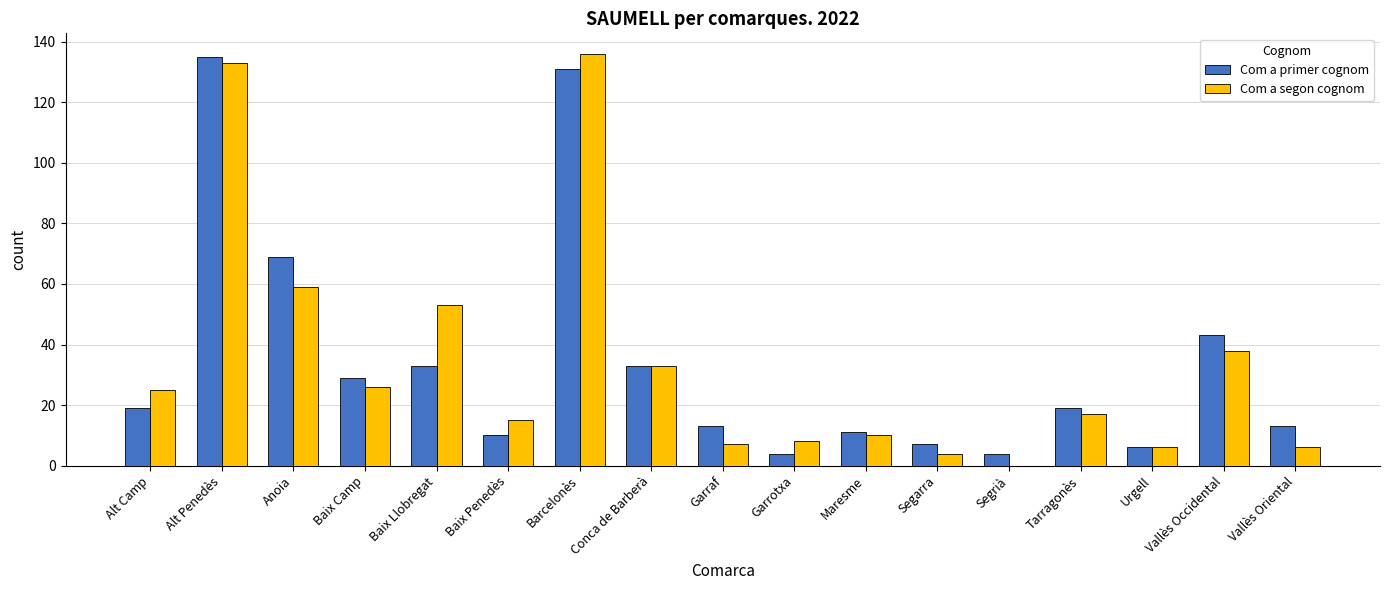

How many groups of bars are there?

17